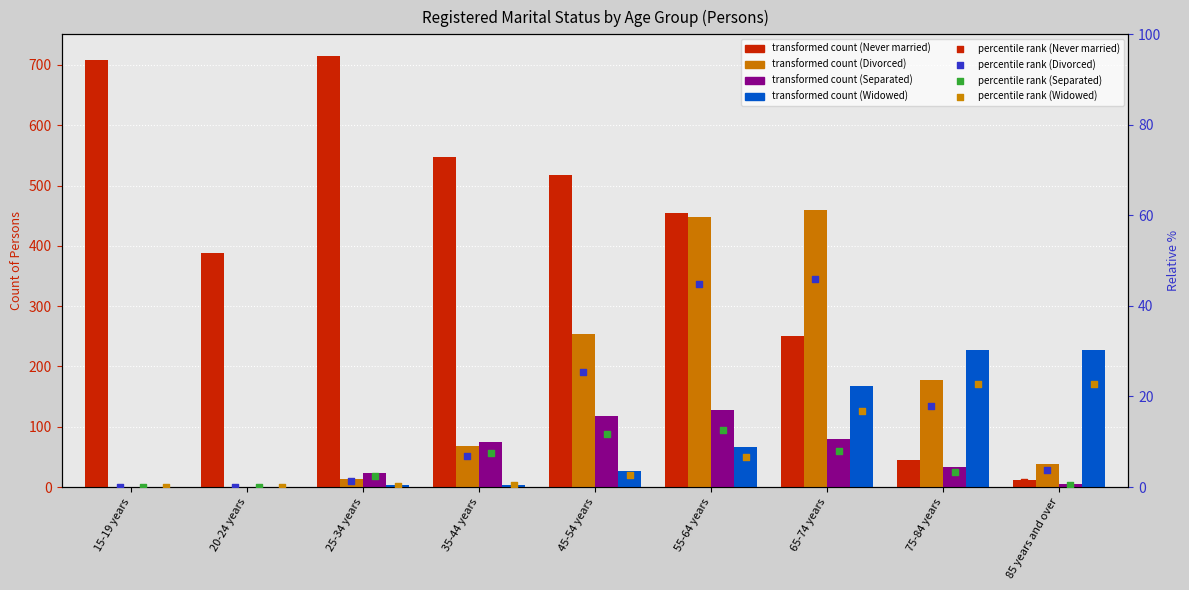

Which series has the largest total across all categories?

Never married